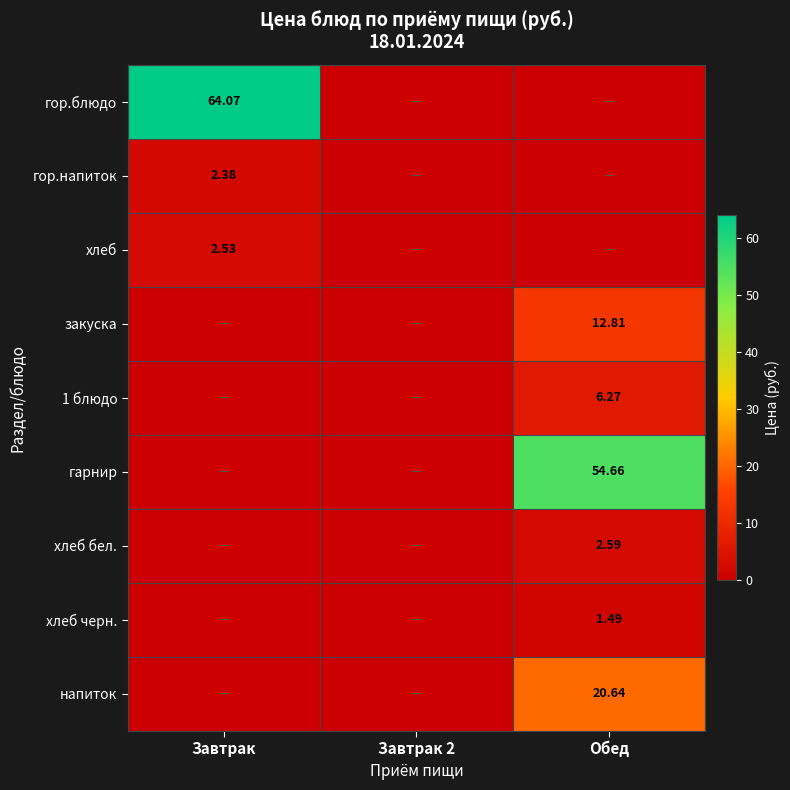

True or false: гарнир has a value of 54.7 at Обед.

True